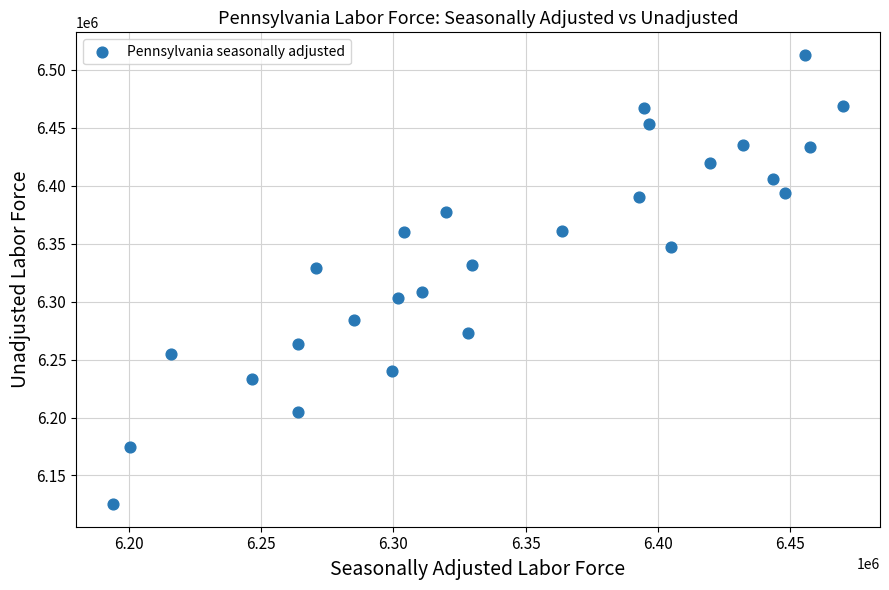

What is the range of Y values (max minus min)?

387684